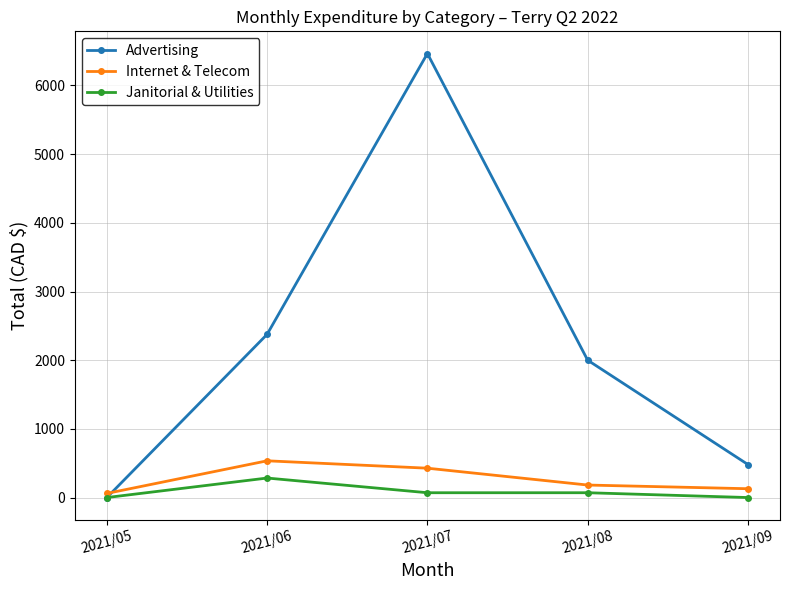

At which label does Internet & Telecom first exceed 182?

2021/06